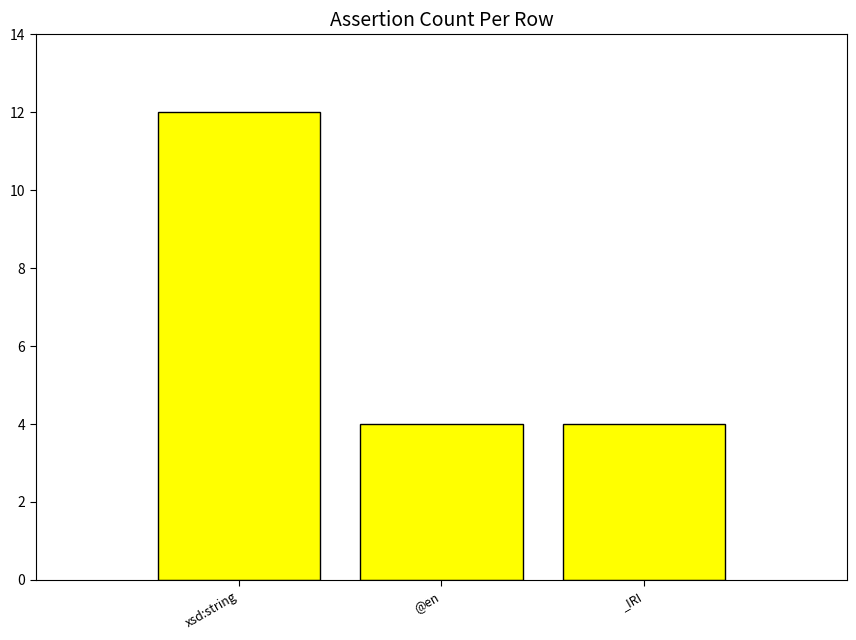

What is the greatest value displayed?

12